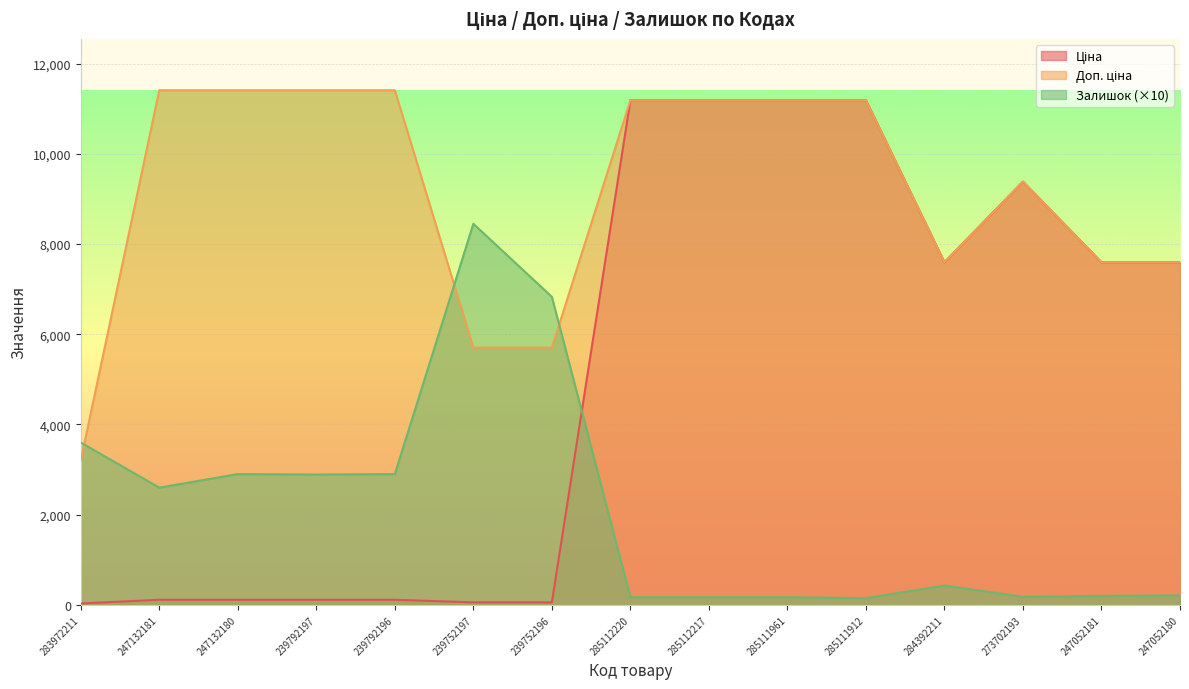

What is the maximum value shown in the chart?

11410.0